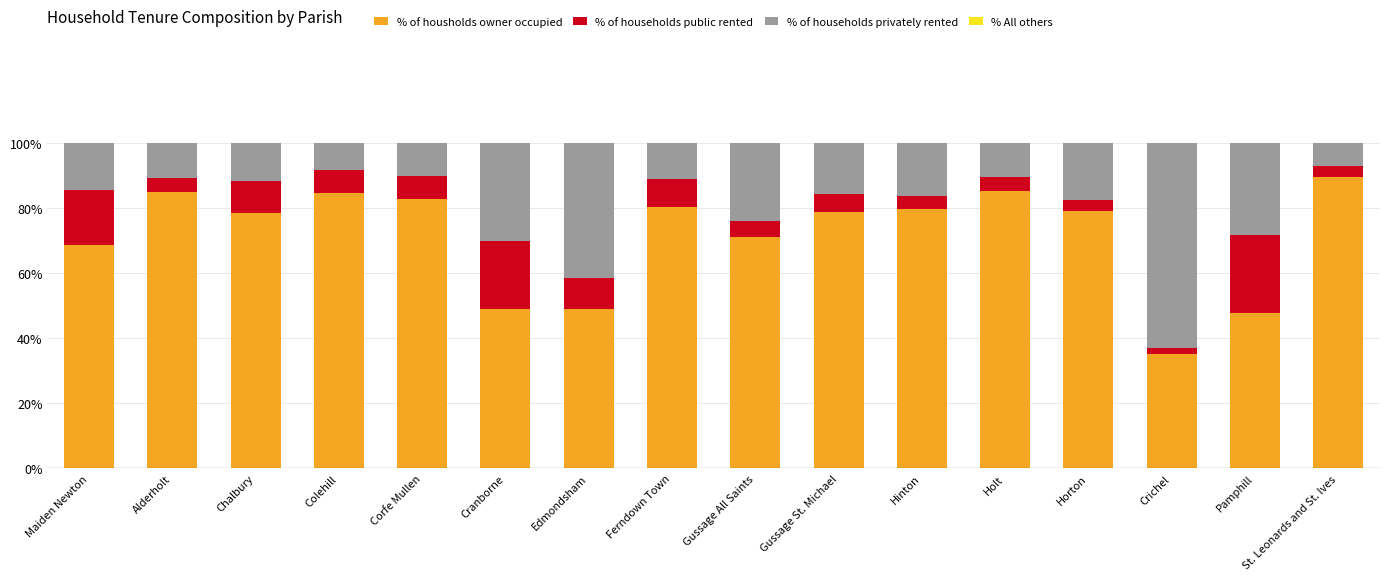

Where is % of housholds owner occupied nearest to the value 62?

Maiden Newton